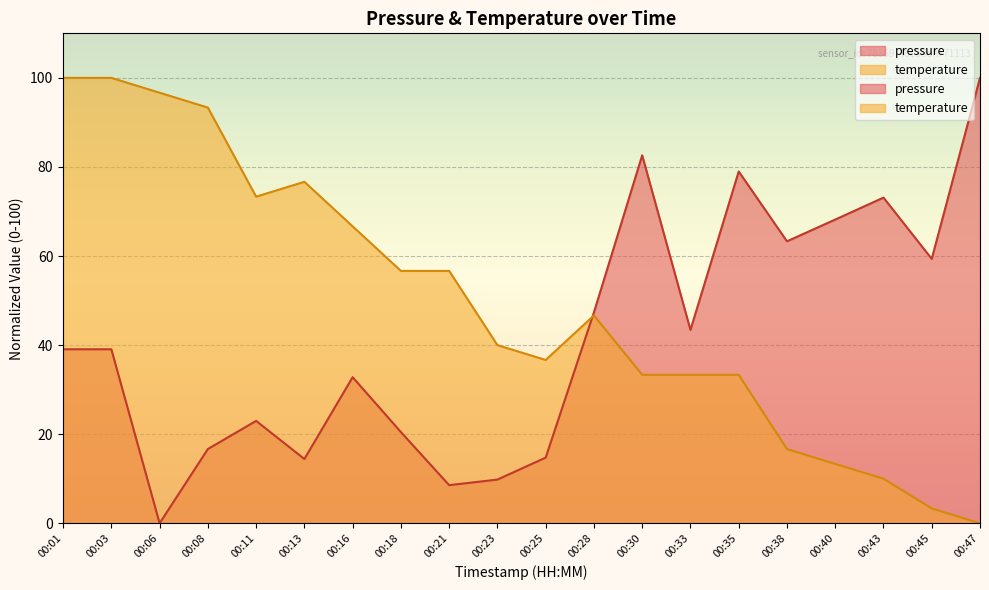

True or false: pressure has a value of 8.6 at 00:21.

True